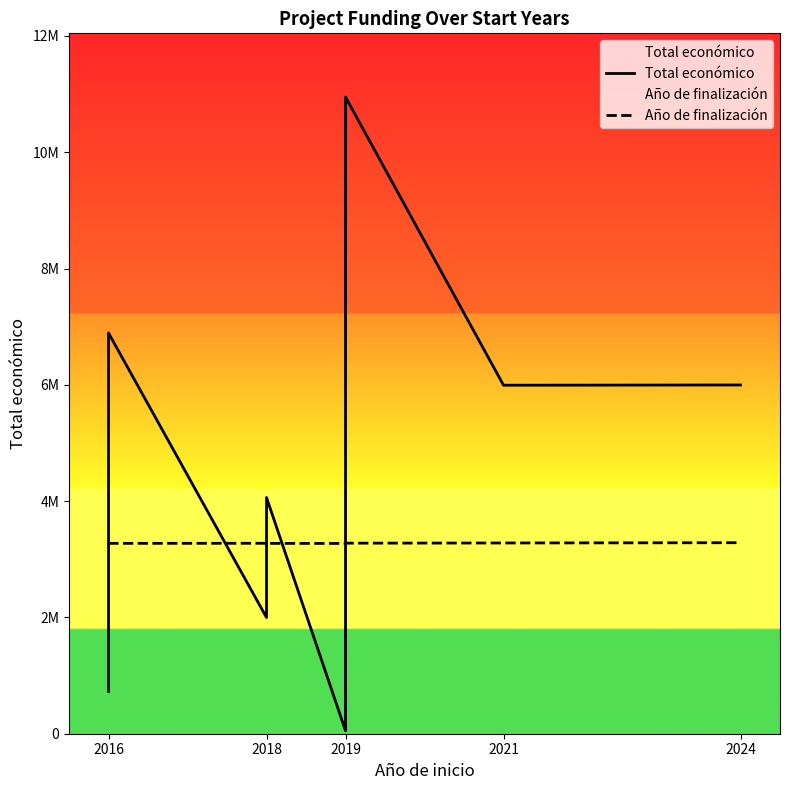

The value of Total económico at 2021 is 5993562.0. True or false?

True